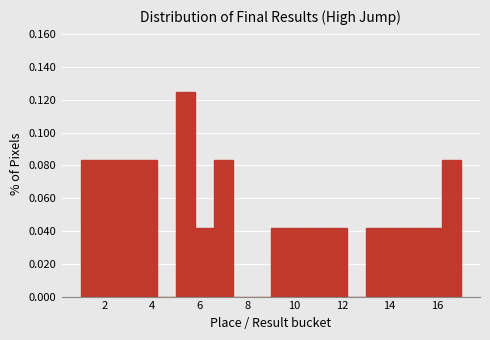

Reading left to right, transcribe this chart: for each bar, give the range it covers on the x-axis and its height. The values are not printed on the chart, so give them approximately, as read against the axis.

1.0 to 1.8: 0.084
1.8 to 2.6: 0.084
2.6 to 3.4: 0.084
3.4 to 4.2: 0.084
4.2 to 5.0: 0
5.0 to 5.8: 0.126
5.8 to 6.6: 0.042
6.6 to 7.4: 0.084
7.4 to 8.2: 0
8.2 to 9.0: 0
9.0 to 9.8: 0.042
9.8 to 10.6: 0.042
10.6 to 11.4: 0.042
11.4 to 12.2: 0.042
12.2 to 13.0: 0
13.0 to 13.8: 0.042
13.8 to 14.6: 0.042
14.6 to 15.4: 0.042
15.4 to 16.2: 0.042
16.2 to 17.0: 0.084